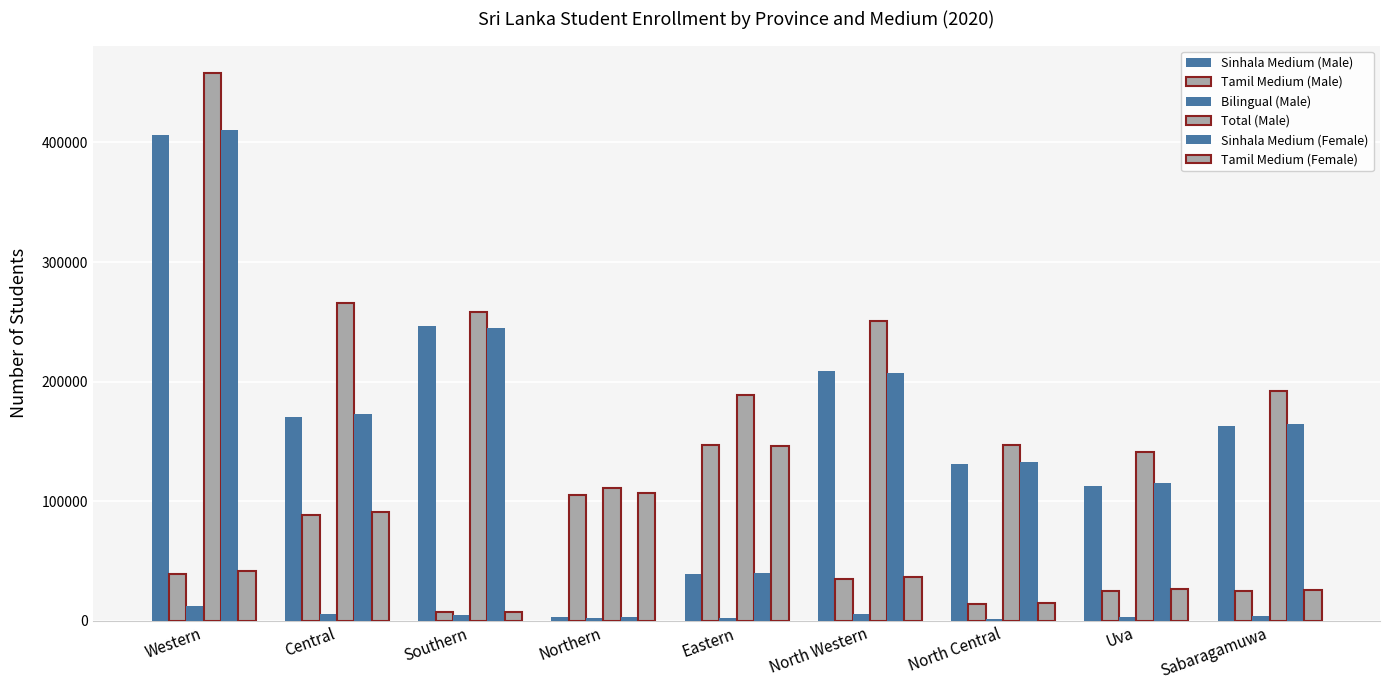

How many distinct data groups are displayed?

6